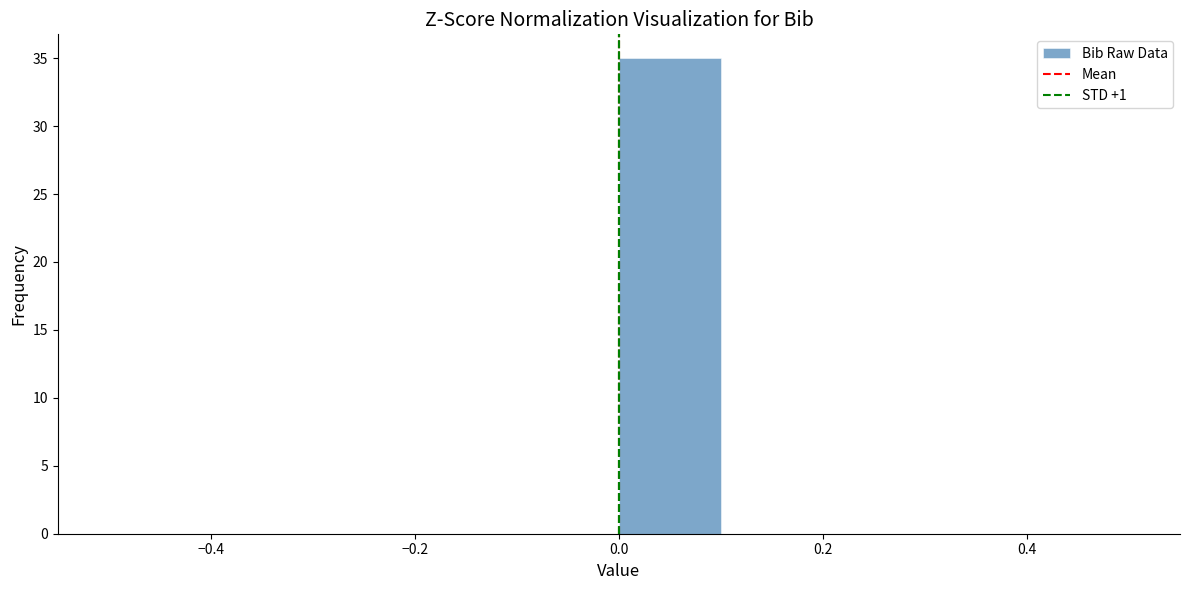

Which range on the x-axis has the tallest bar?

0.0 to 0.1